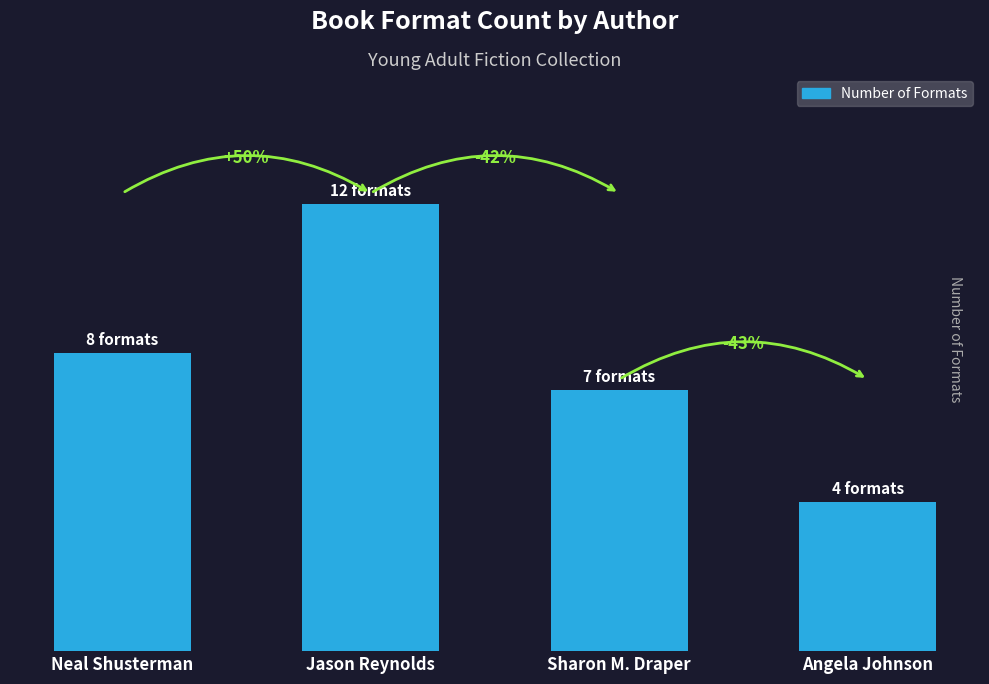

List the labels in order of value, largest first.

Jason Reynolds, Neal Shusterman, Sharon M. Draper, Angela Johnson